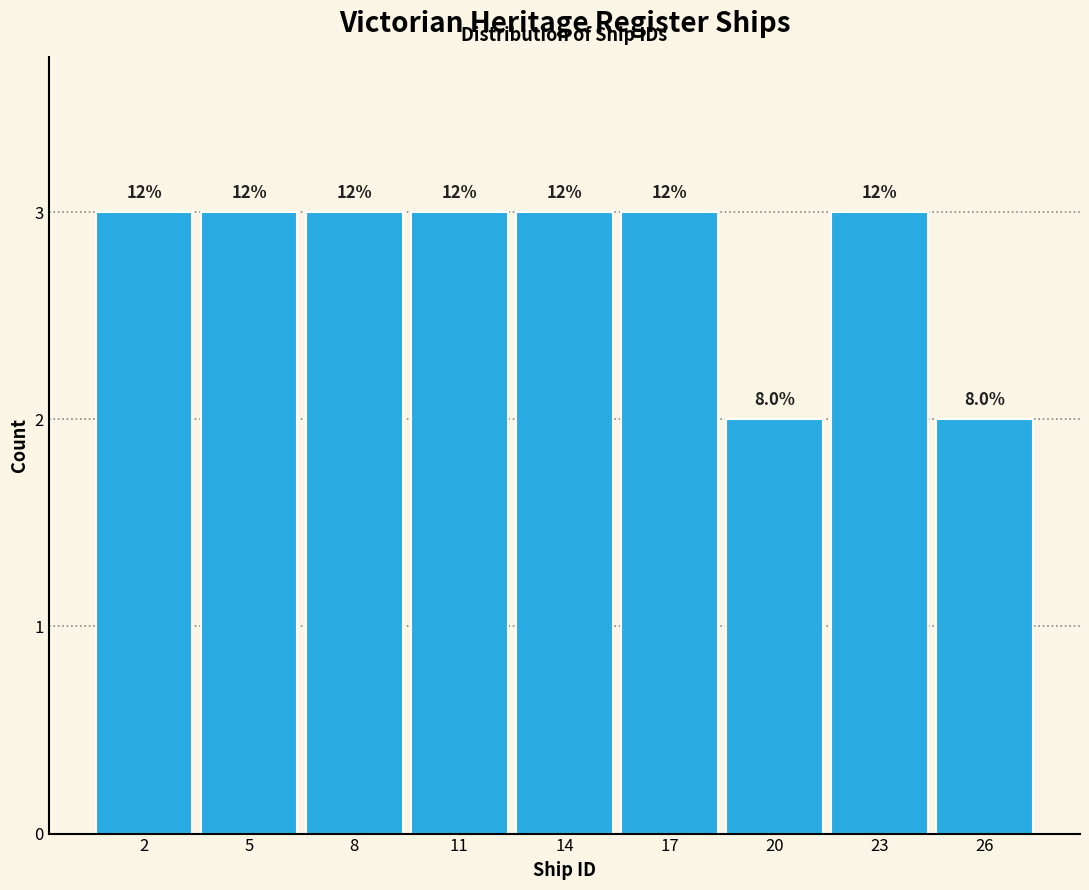

Does the chart contain any negative values?

No